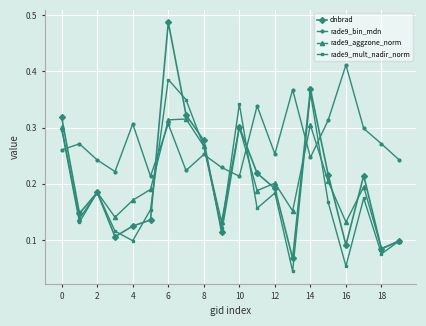

At how many categories does at least one series exceed 0?

20